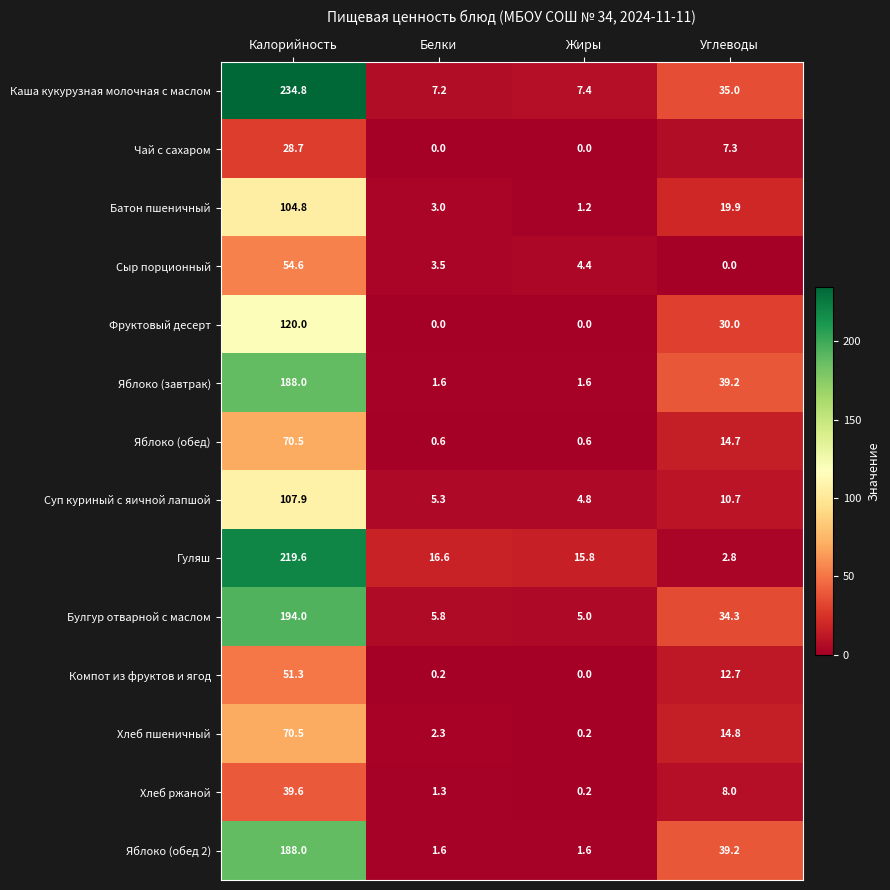

Count the Фруктовый десерт values in the range 0 to 120.

4